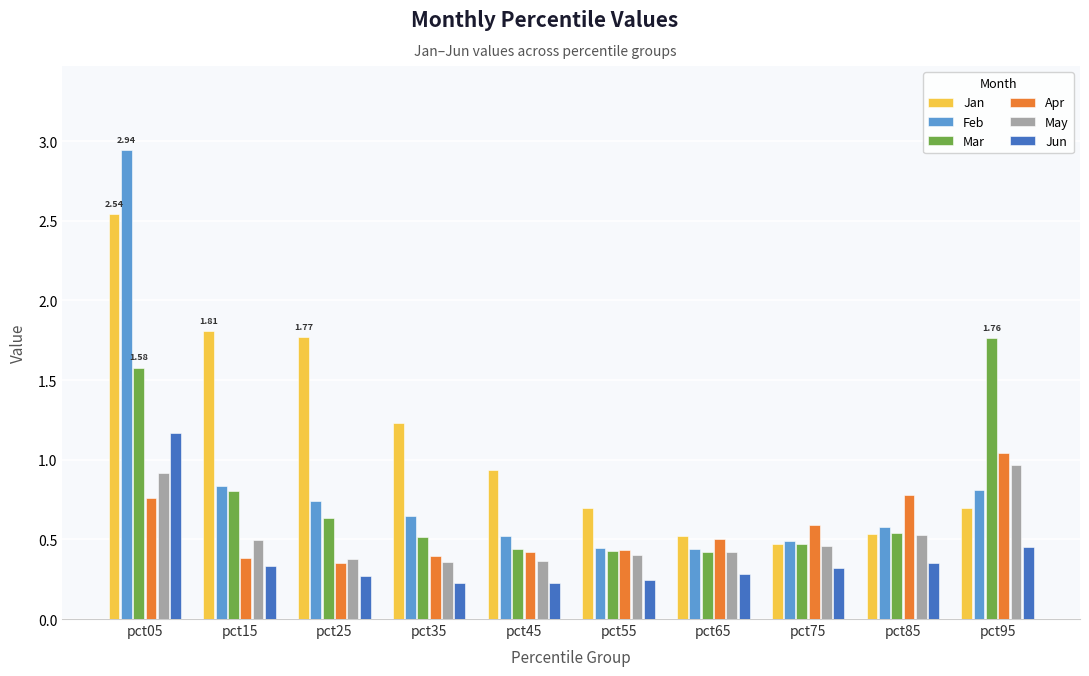

How many Mar values are between 0 and 1?

8